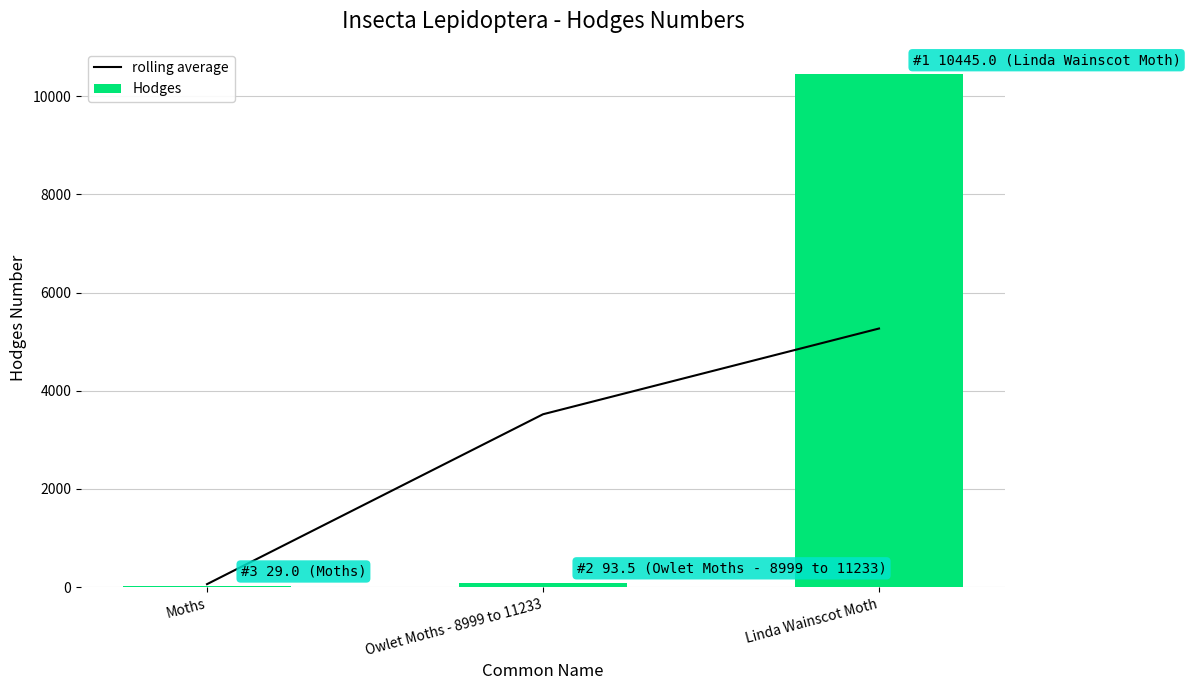

List the series in order of their overall mean, lowest first.

rolling average, Hodges